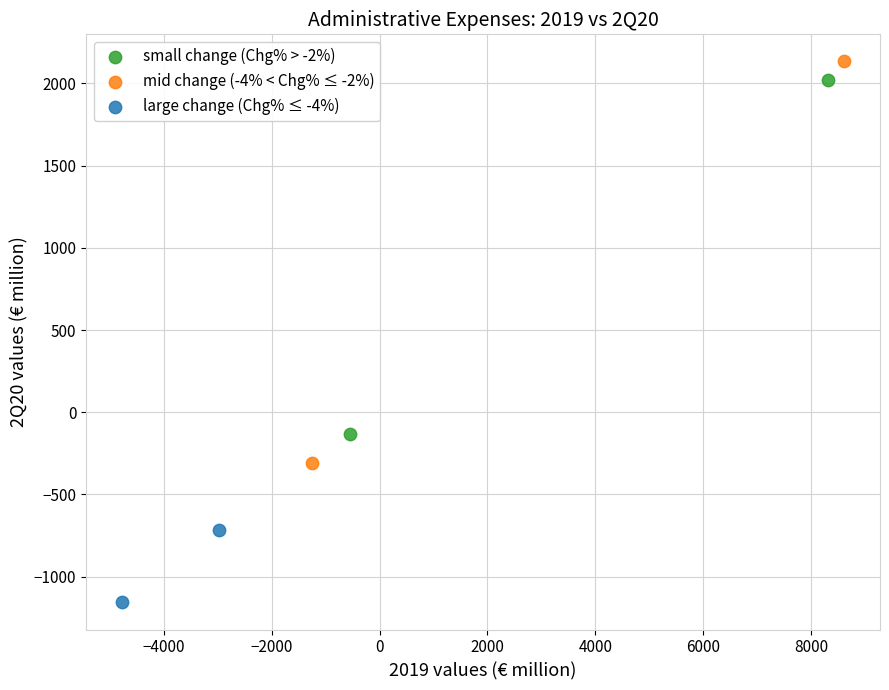

What are all the series names shown in the legend?

small change (Chg% > -2%), mid change (-4% < Chg% ≤ -2%), large change (Chg% ≤ -4%)